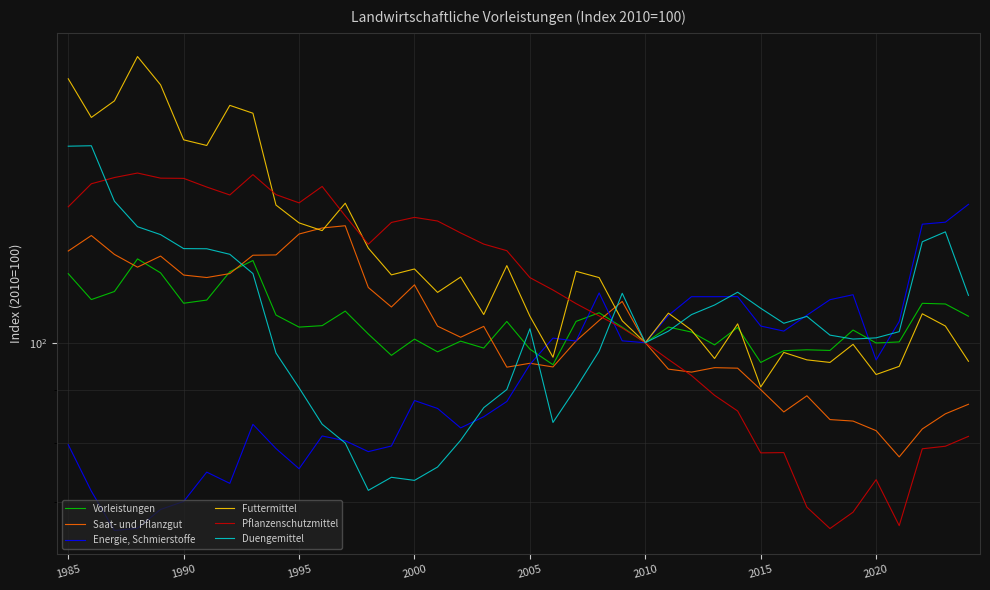

What is the minimum value shown in the chart?

65.7